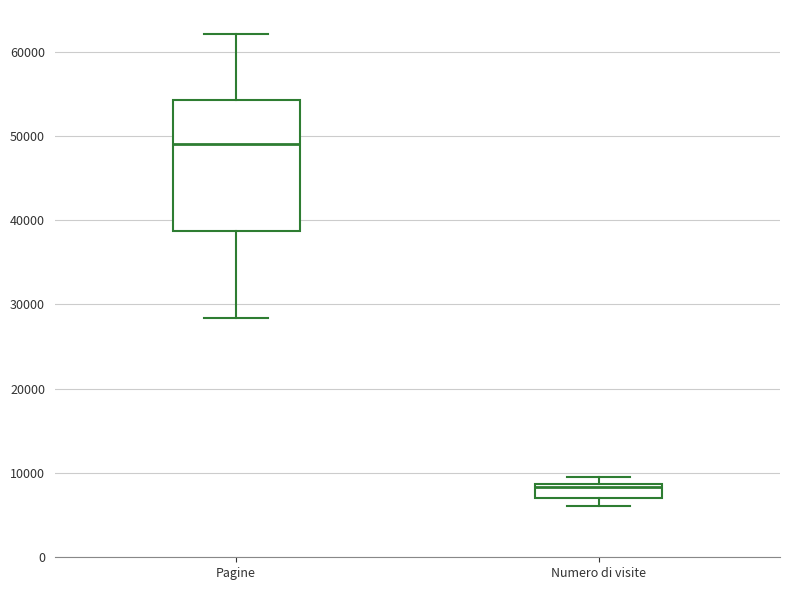

Which box has the highest median line?

Pagine